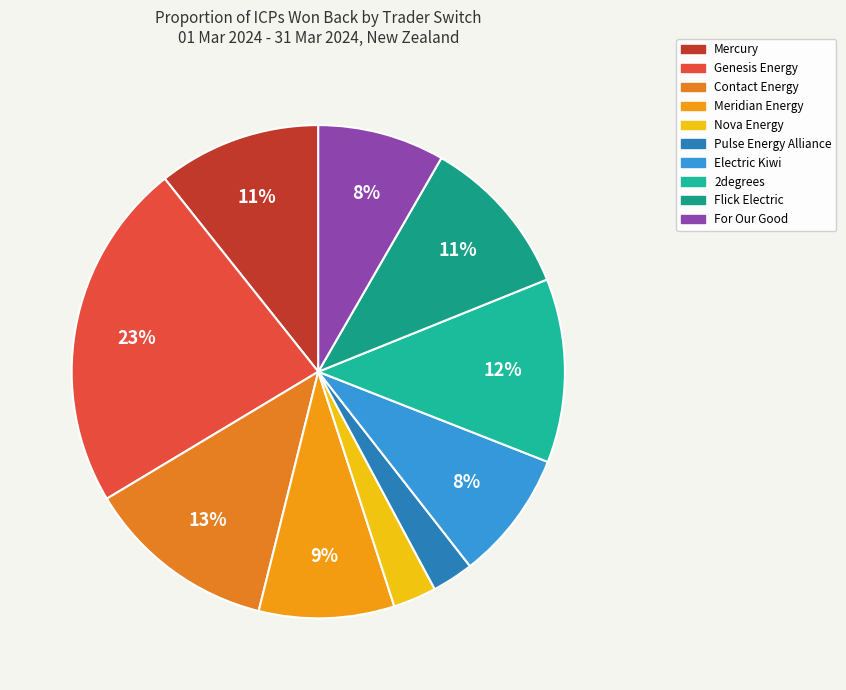

How many slices are in this pie chart?

10